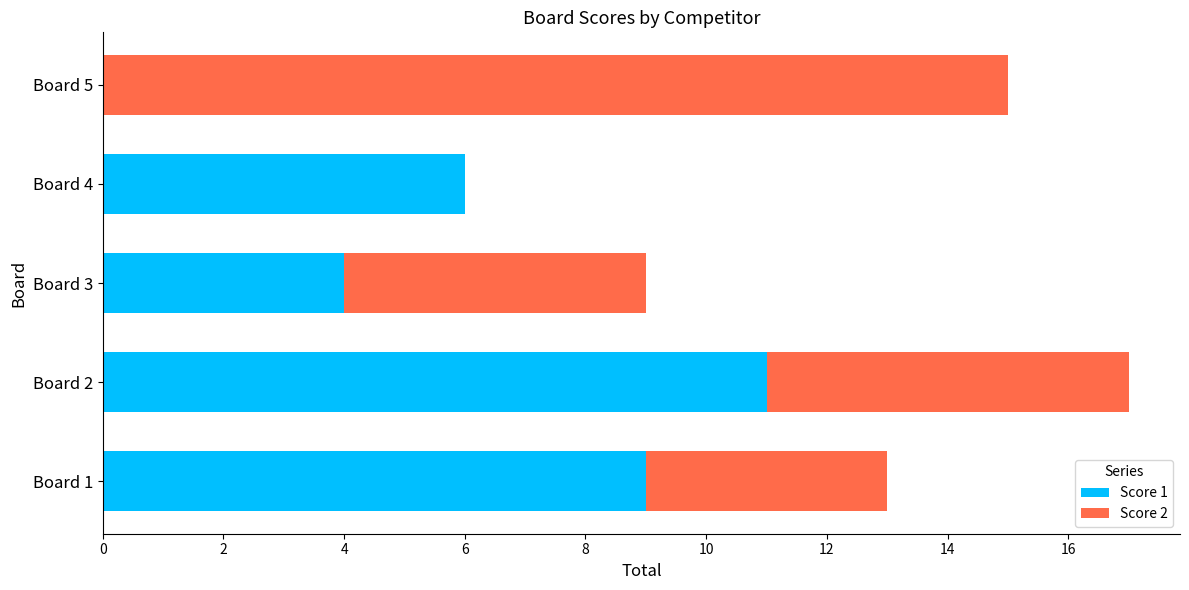

At which category is the sum across all series the highest?

Board 2